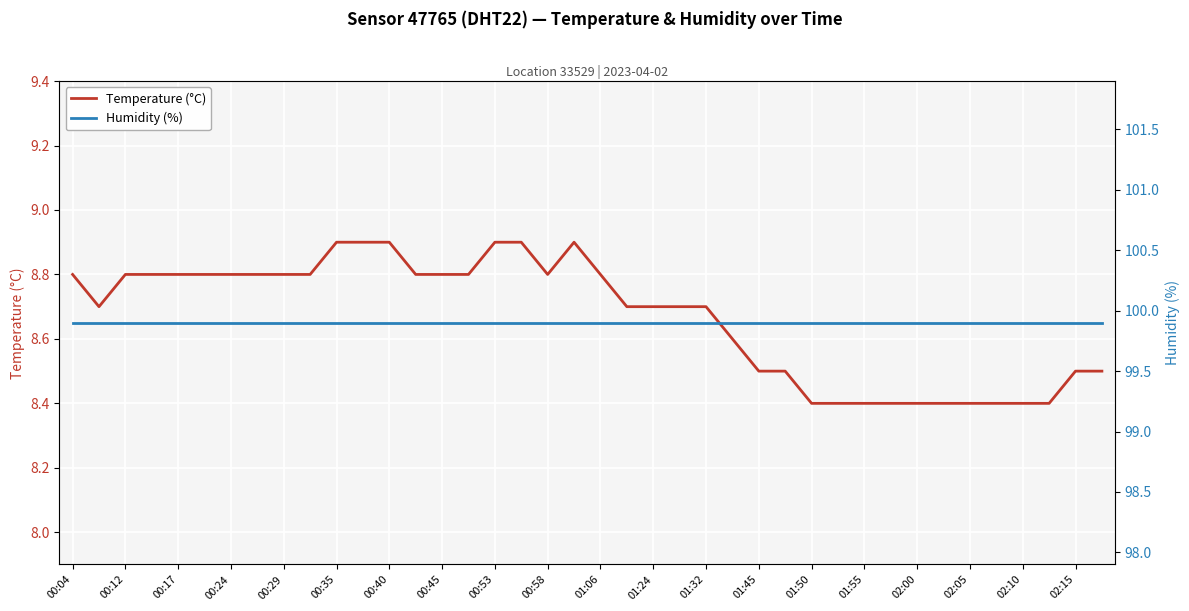

What are all the series names shown in the legend?

Temperature (°C), Humidity (%)